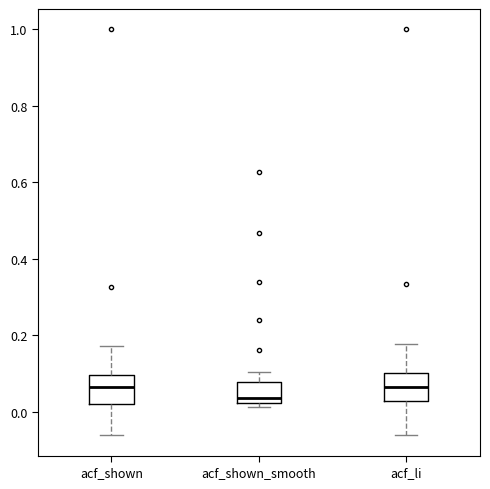

Reading left to right, transcribe this box plot: for each box, give where its median line is, the range the box spans, and where its two whiskers end, as read against the y-axis. The values are not printed on the chart, so give them approximately, as read against the axis.

acf_shown: median 0.06, box 0.02 to 0.10, whiskers -0.06 to 0.18
acf_shown_smooth: median 0.04, box 0.02 to 0.08, whiskers 0.02 (just below the box's lower edge) to 0.10
acf_li: median 0.06, box 0.02 to 0.10, whiskers -0.06 to 0.18